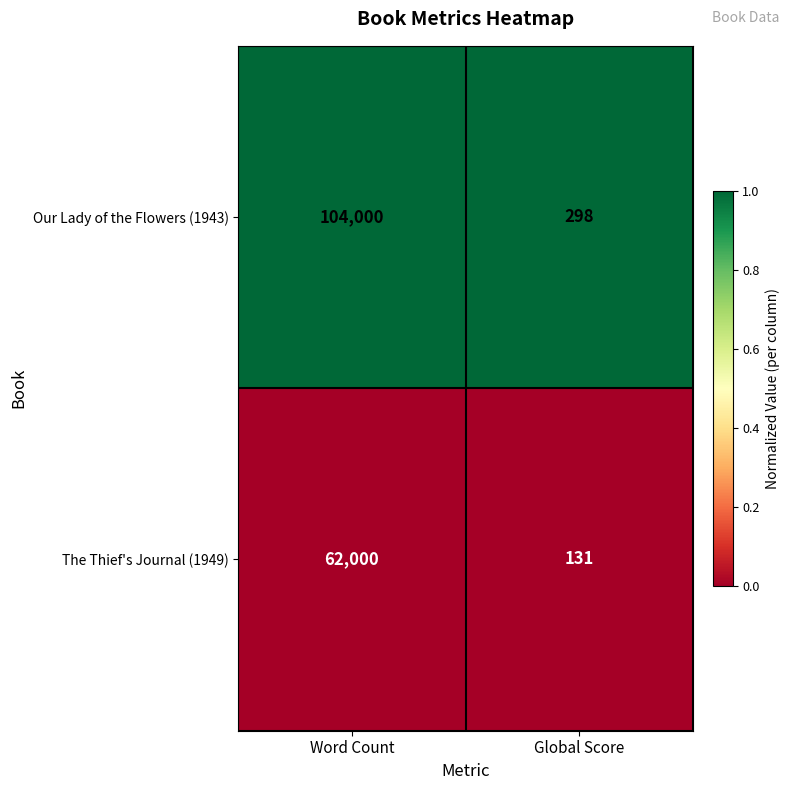

At which category is the sum across all series the highest?

Word Count